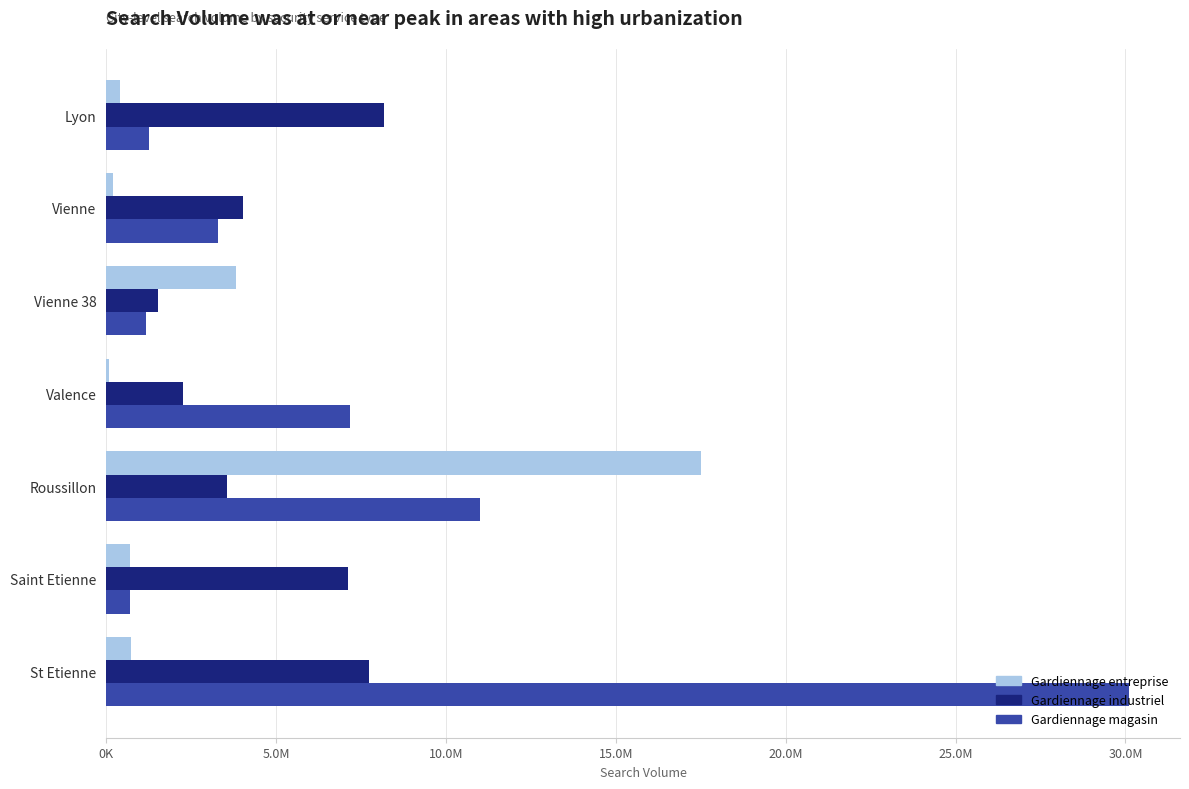

What are all the series names shown in the legend?

Gardiennage entreprise, Gardiennage industriel, Gardiennage magasin